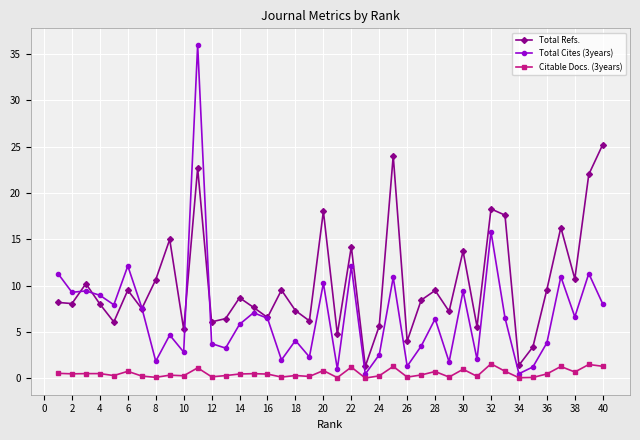

How many lines are shown in the chart?

3